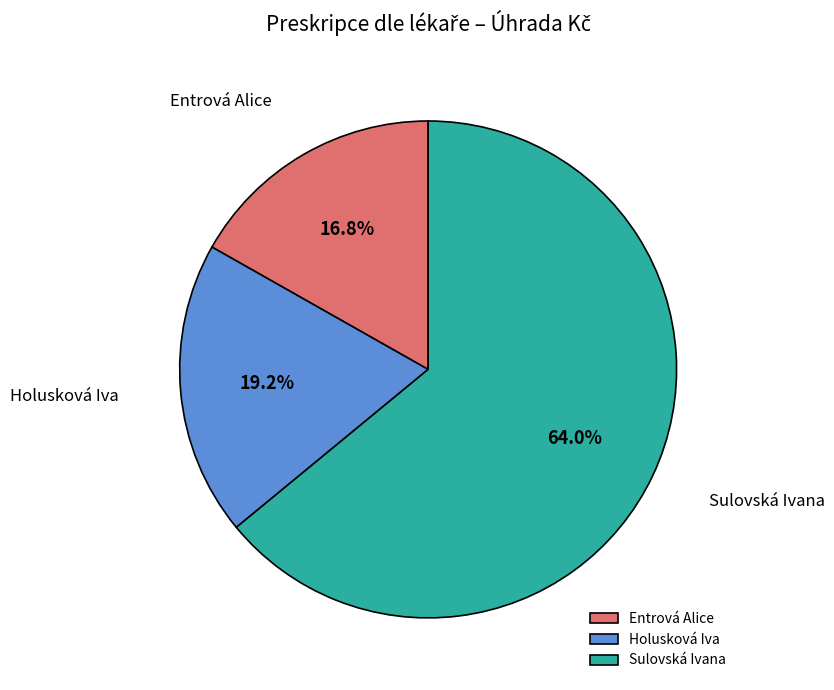

Is Sulovská Ivana the majority of the pie?

Yes